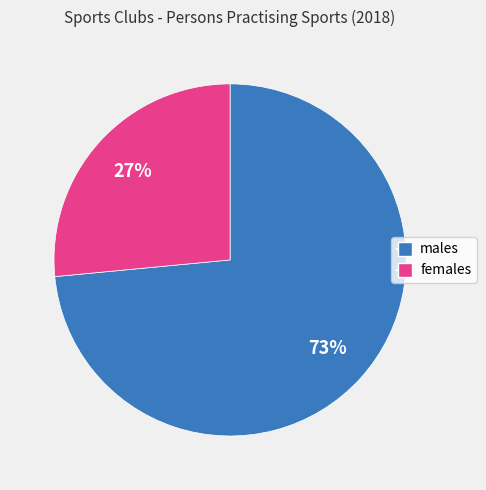

What is the ratio of the value at females to the value at males?

0.4